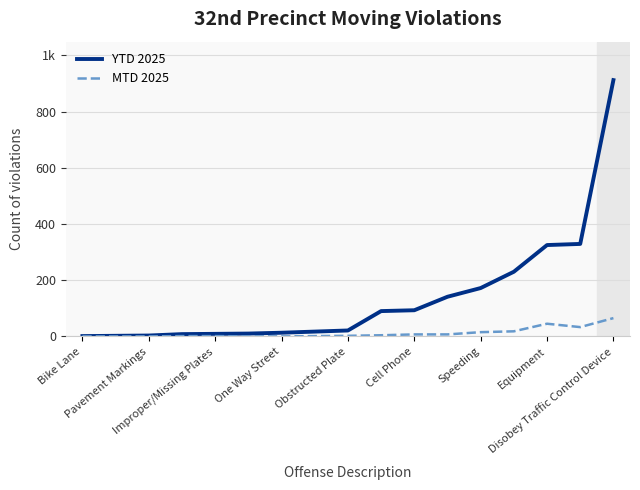

What are all the series names shown in the legend?

YTD 2025, MTD 2025